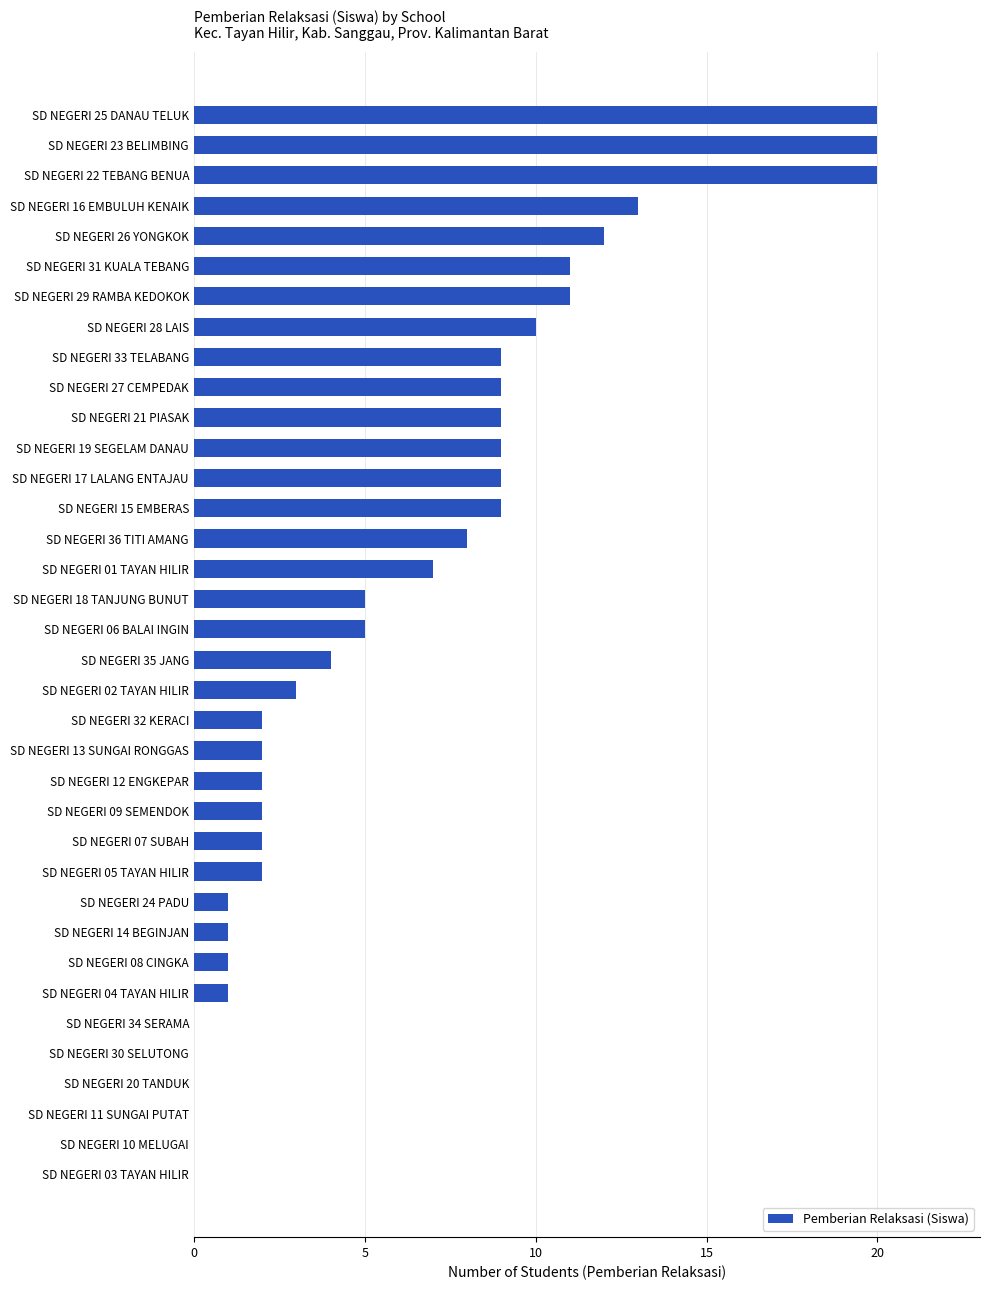

The value at SD NEGERI 12 ENGKEPAR is 2. True or false?

True